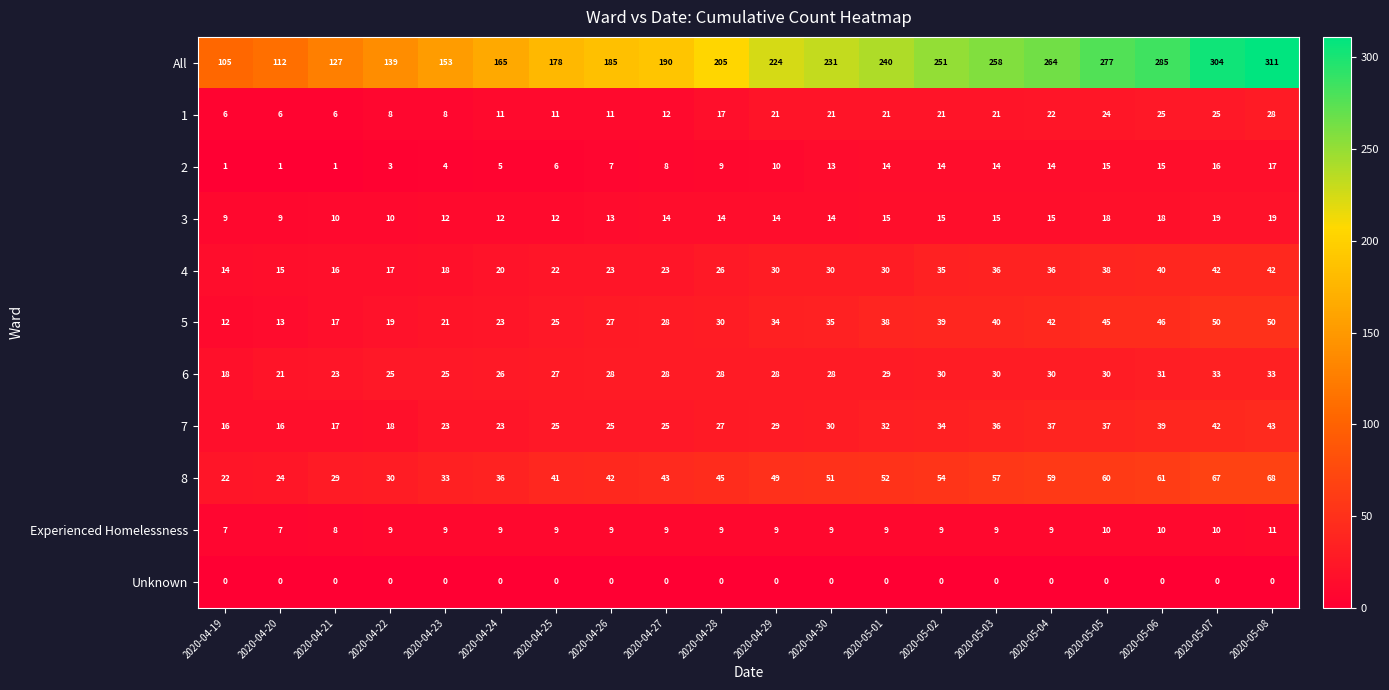

At how many categories does at least one series exceed 128?

17